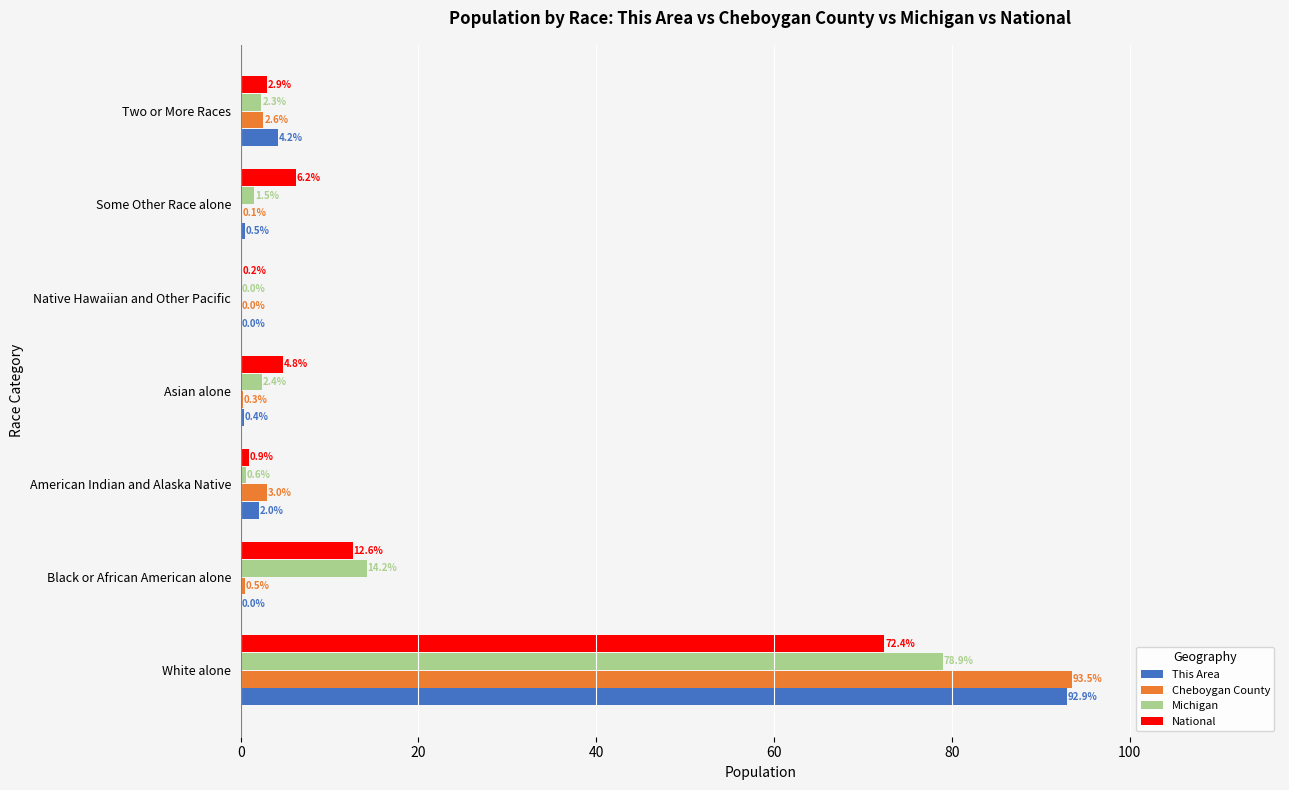

Which series changed the most between Native Hawaiian and Other Pacific and Two or More Races?

This Area